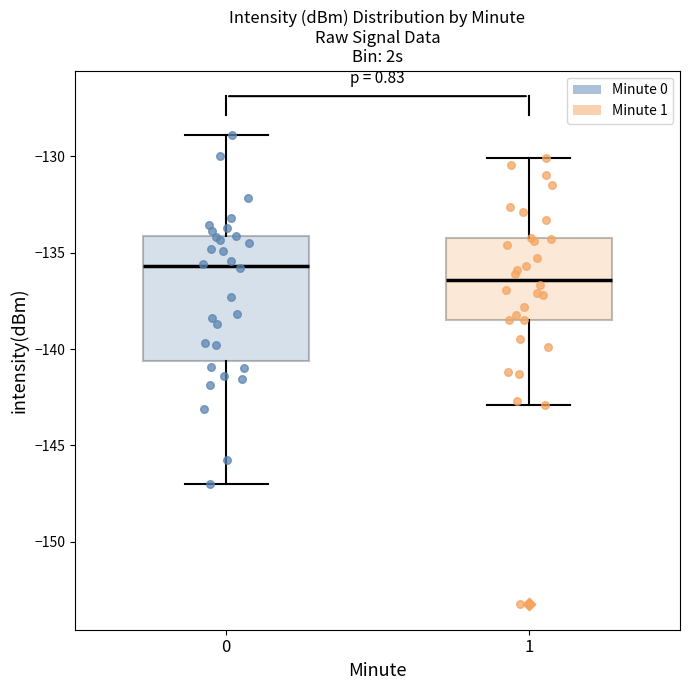

Where does the median line of the box at x = 1 sit on the y-axis? The values are not printed on the chart, so give them approximately, as read against the axis.

-136.5